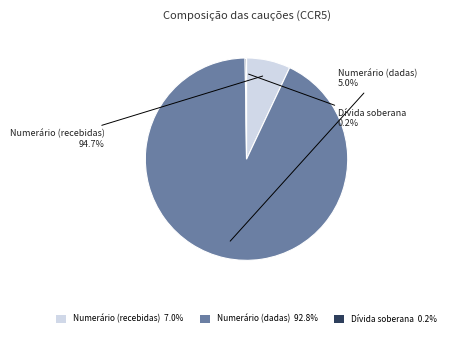

To the nearest percent, what is the difference between the largest and smallest slice percentages?

93%